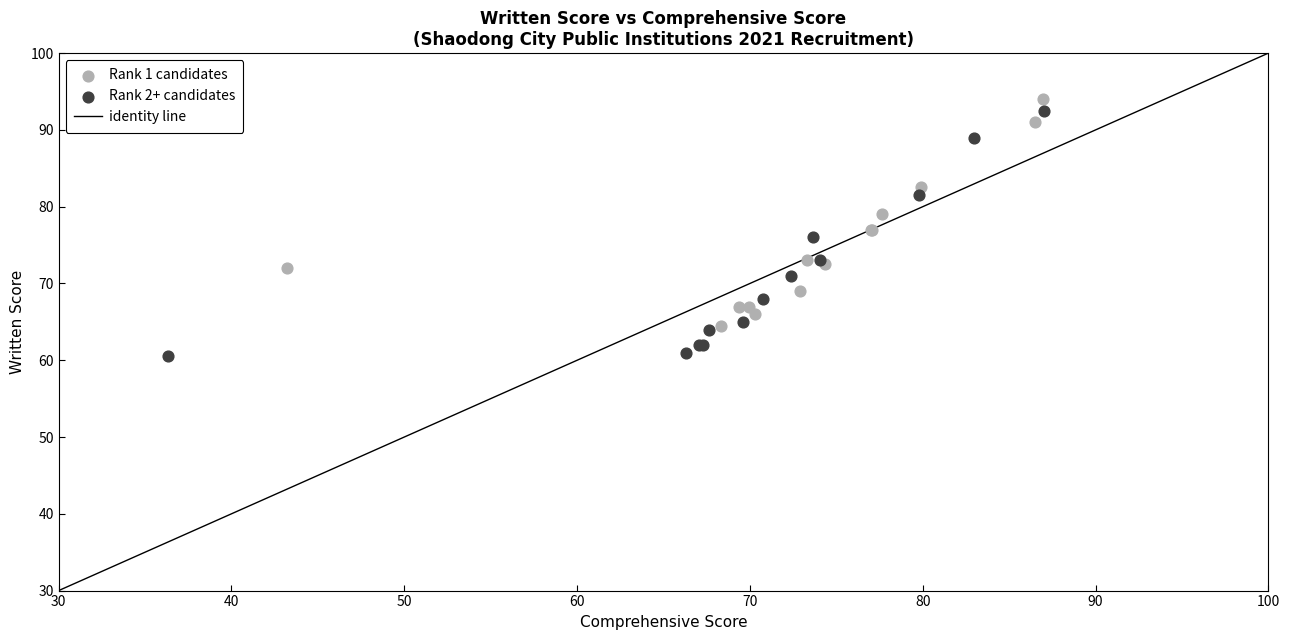

Which series has the widest spread of Y values?

Rank 2+ candidates